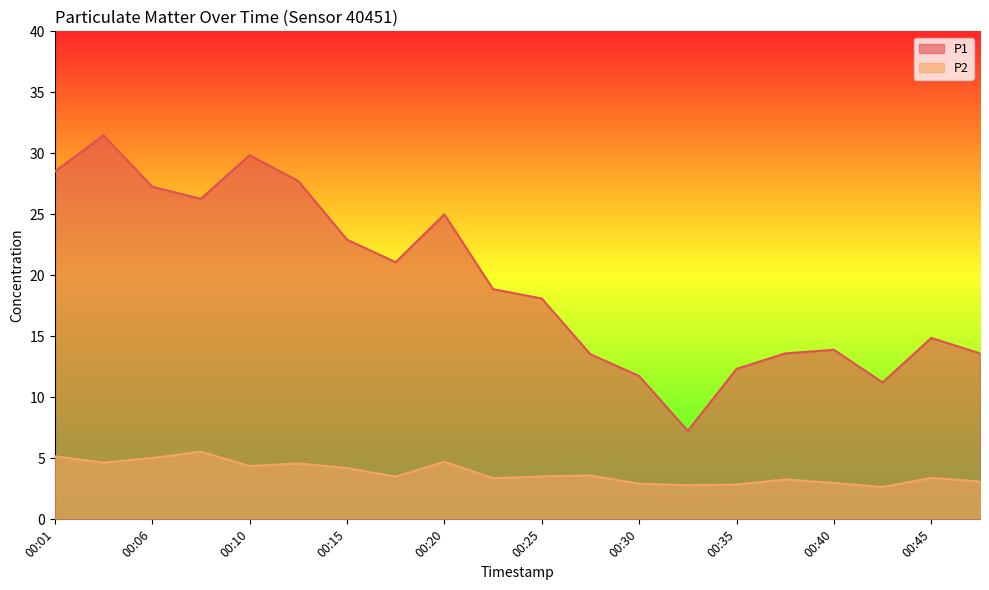

Reading left to right, extract all data points from this chart.

P1: 28.5	31.5	27.3	26.3	29.9	27.7	22.9	21.1	25.0	18.9	18.1	13.5	11.8	7.2	12.3	13.6	13.9	11.2	14.9	13.6
P2: 5.2	4.7	5.0	5.5	4.4	4.6	4.2	3.5	4.7	3.4	3.5	3.6	2.9	2.8	2.9	3.3	3.0	2.6	3.4	3.1